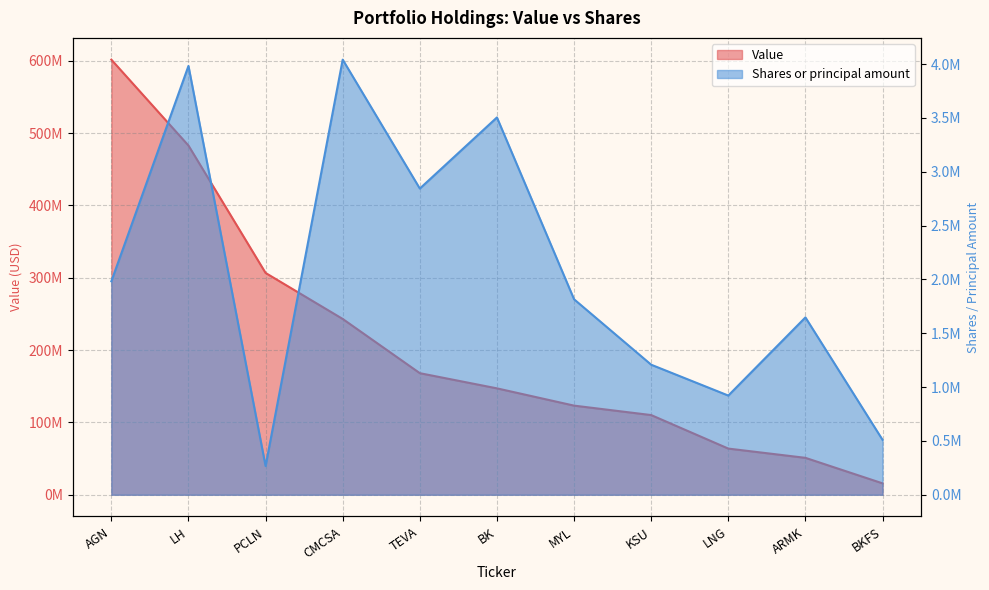

What is the label of the 4th point from the left?

CMCSA